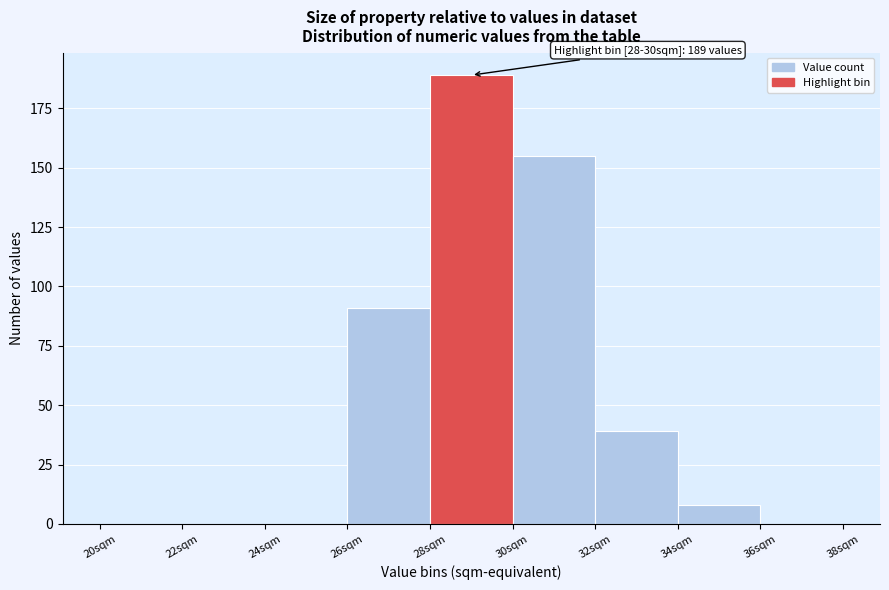

Over which range of the x-axis is the bar tallest?

28 to 30